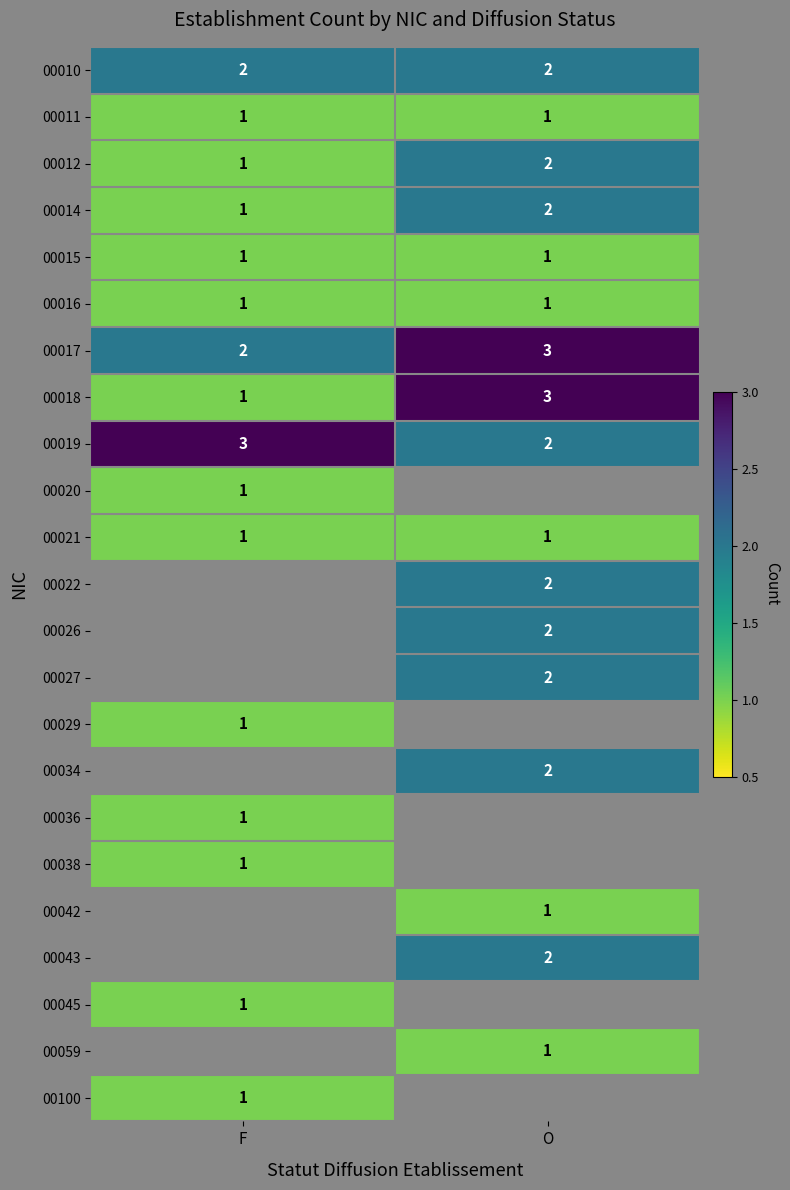

True or false: 00027 has a value of 3 at O.

False